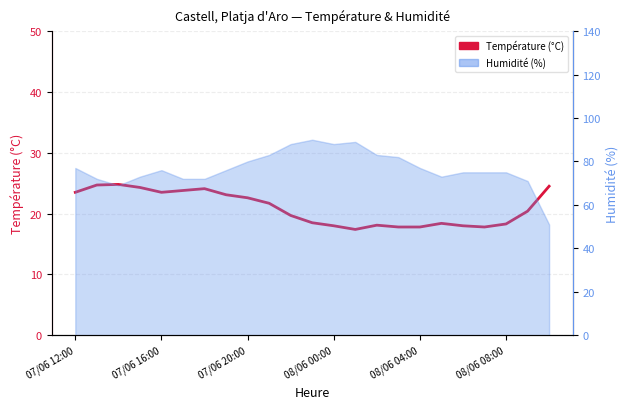

How many data points does each series have?

23